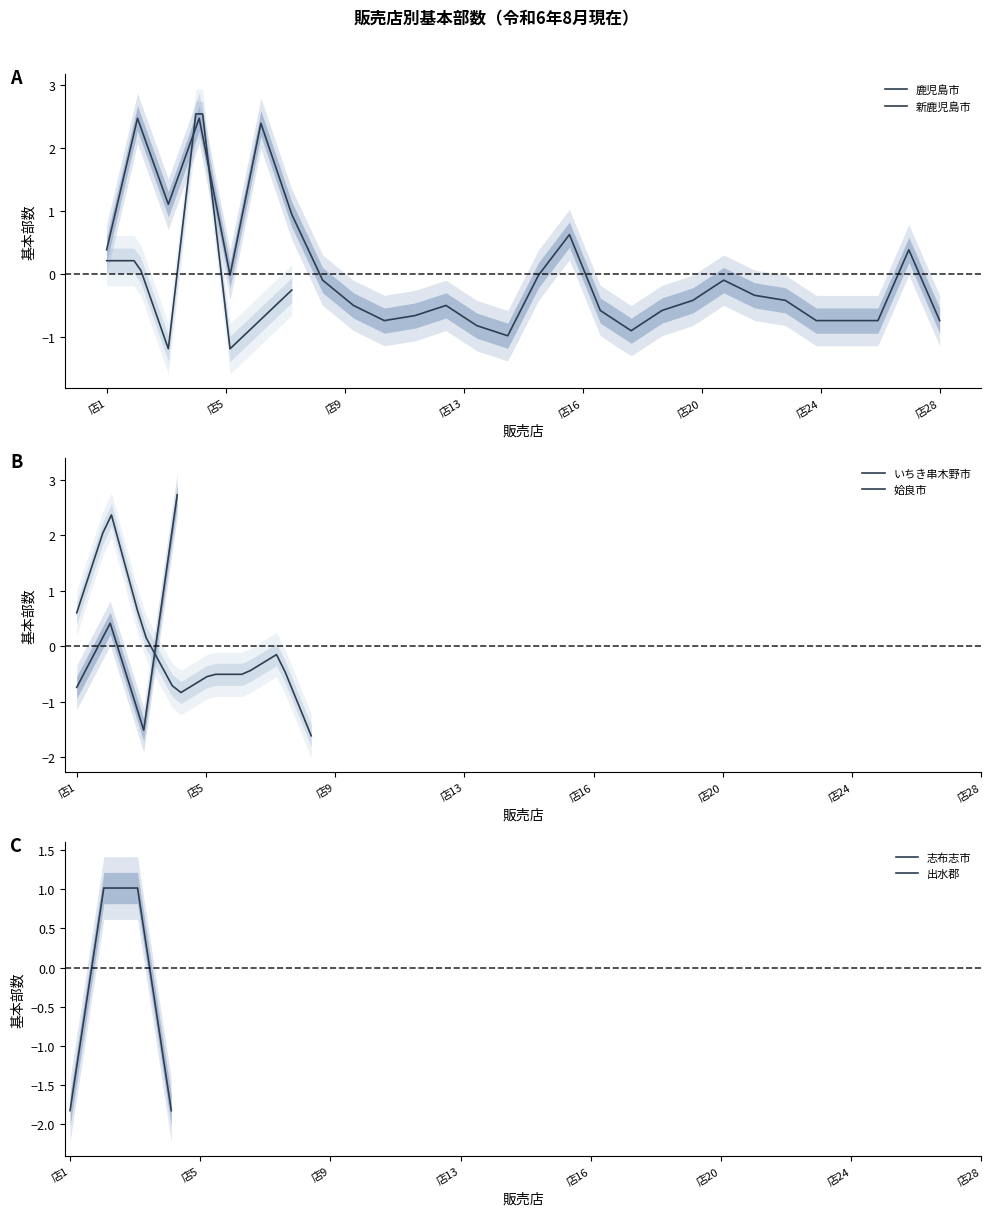

What are all the series names shown in the legend?

鹿児島市, 新鹿児島市, いちき串木野市, 姶良市, 志布志市, 出水郡